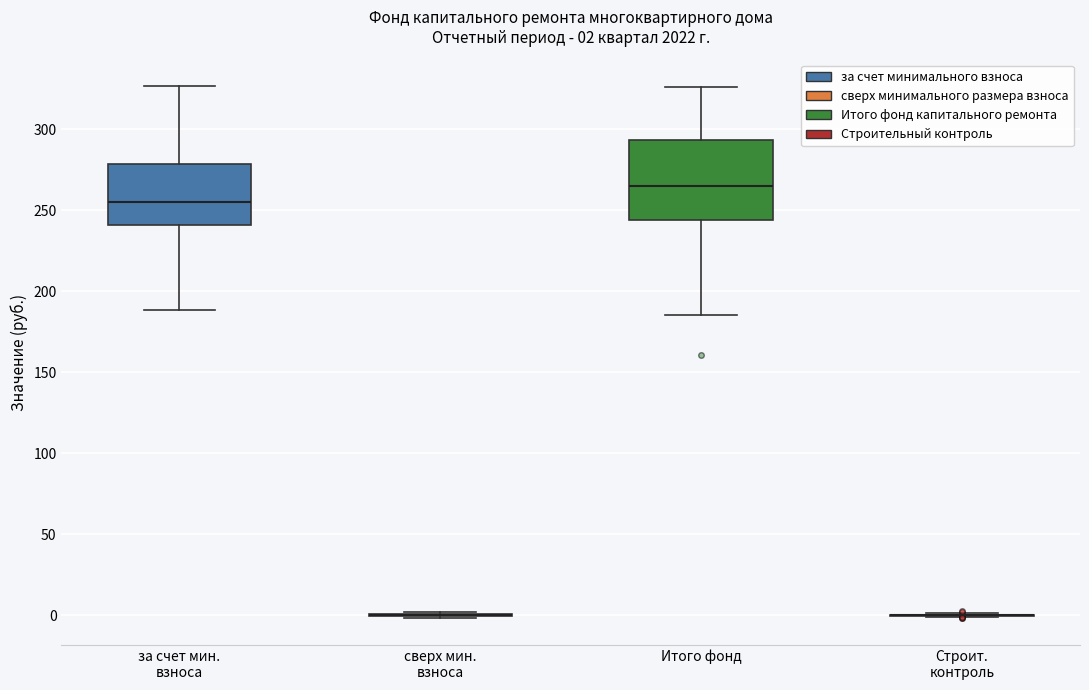

Comparing the boxes themselves (not the whiskers), which one is the tallest?

Итого фонд